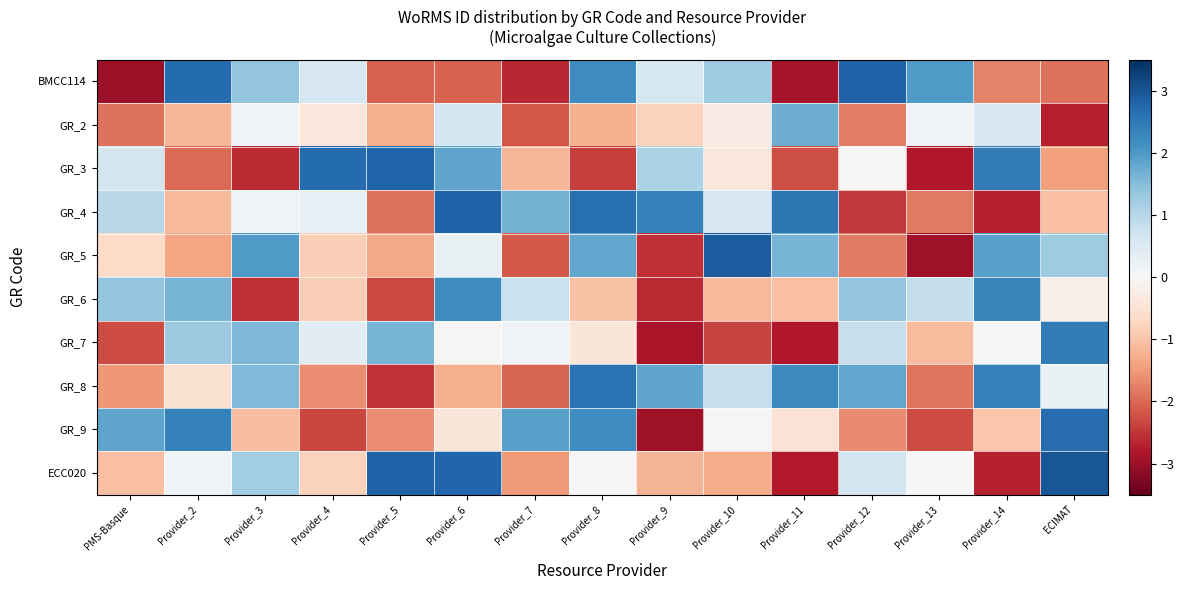

Which has a higher value, Provider_8 or Provider_13?

Provider_8